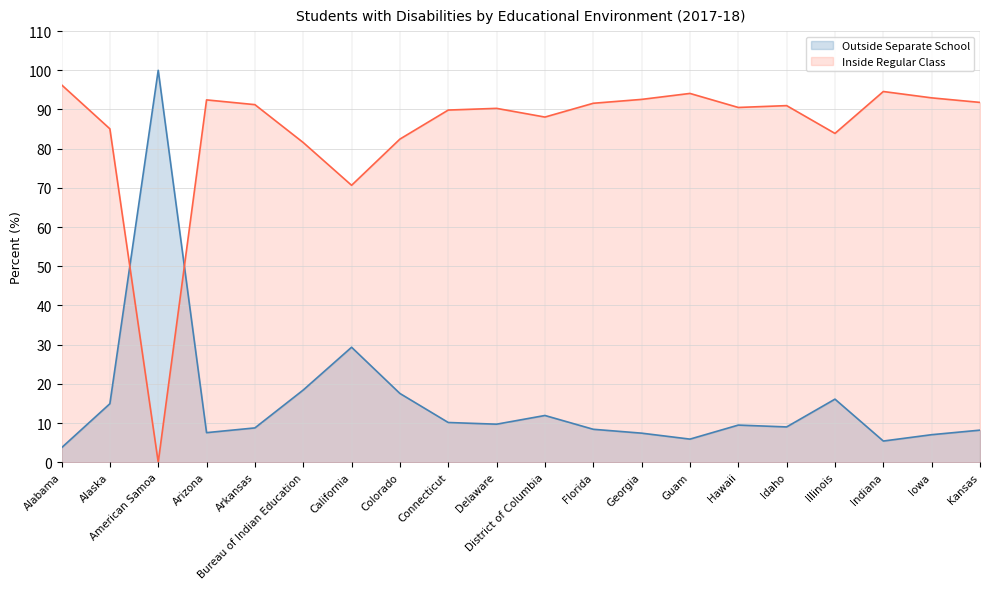

At which category is the sum across all series the highest?

Alabama